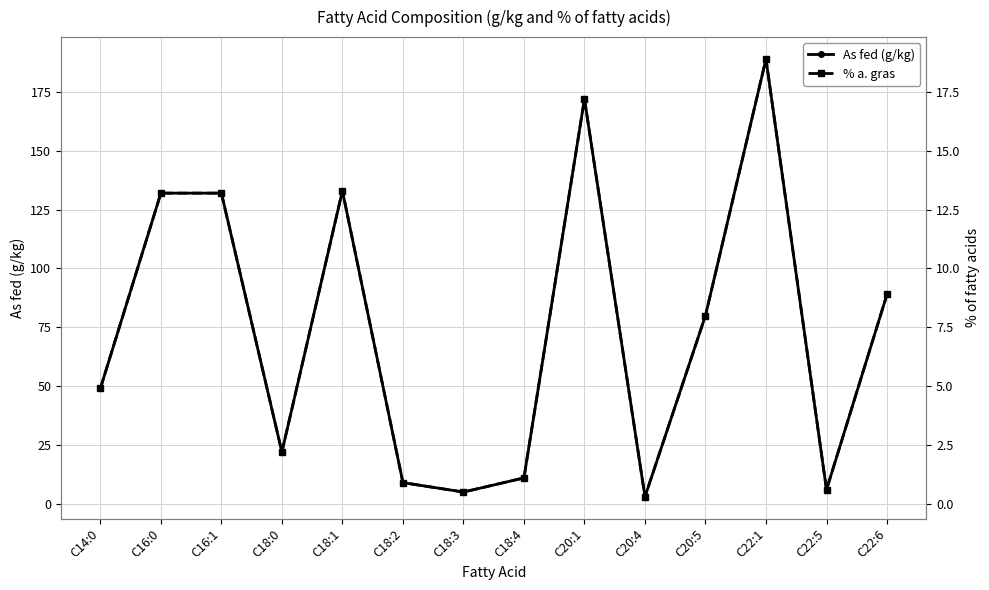

What is the difference between the maximum and minimum values in the As fed (g/kg) series?

186